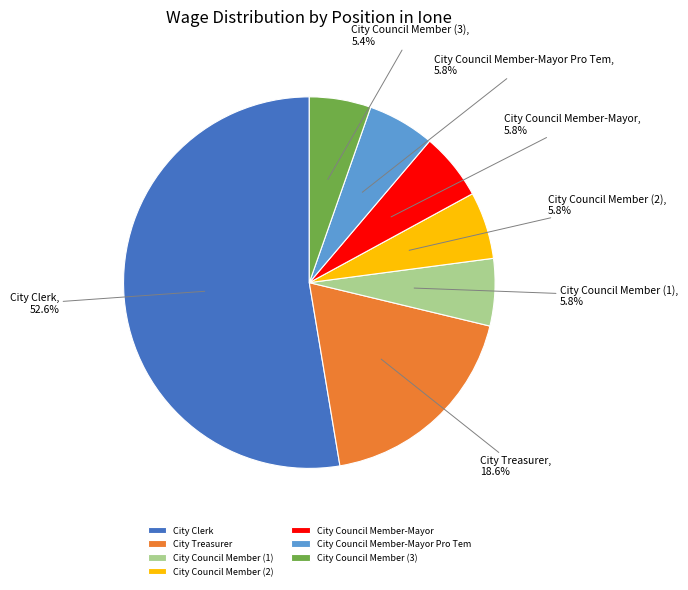

How many slices are in this pie chart?

7